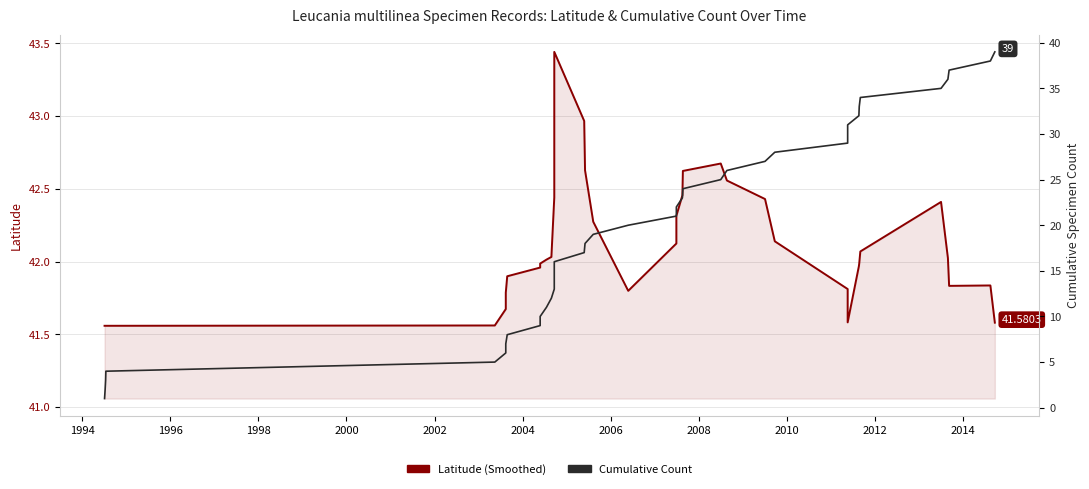

Count the number of data series in this chart.

2